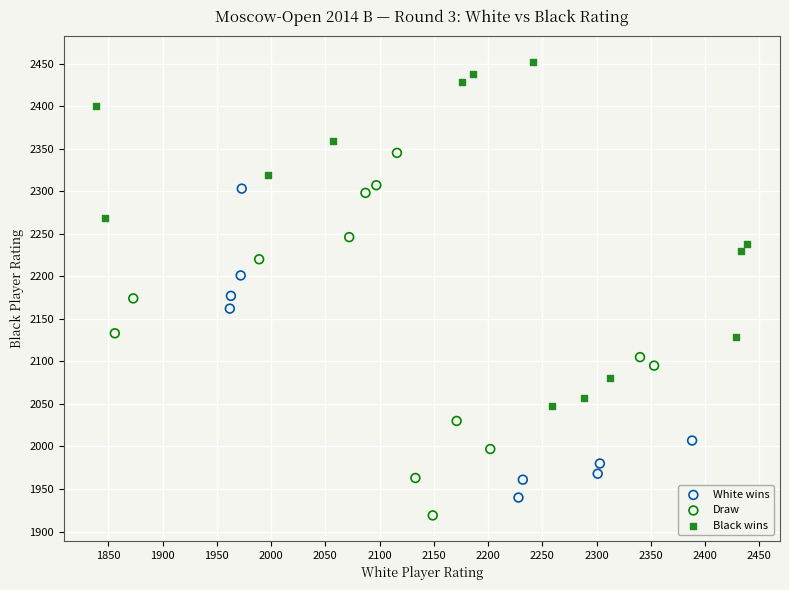

What are all the series names shown in the legend?

White wins, Draw, Black wins